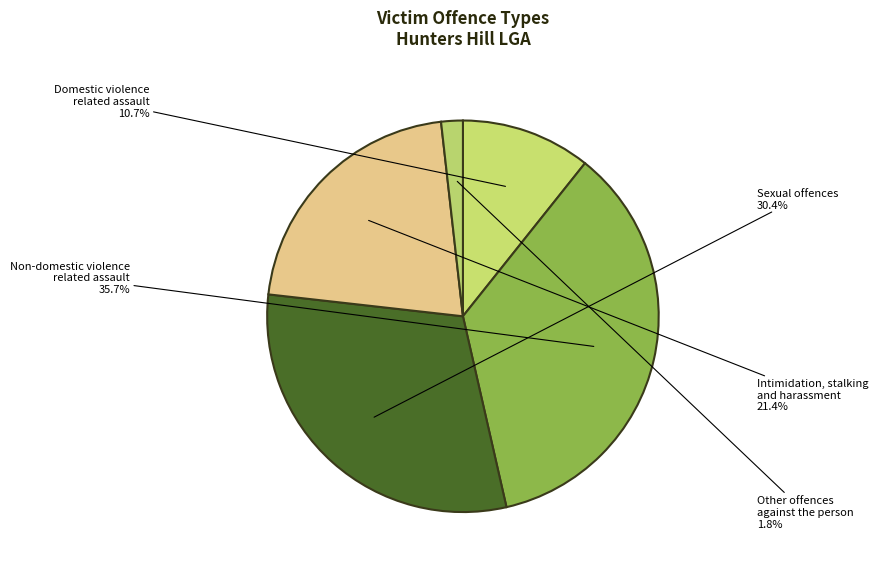

What percentage do Other offences against the person and Domestic violence related assault together represent?

12.5%